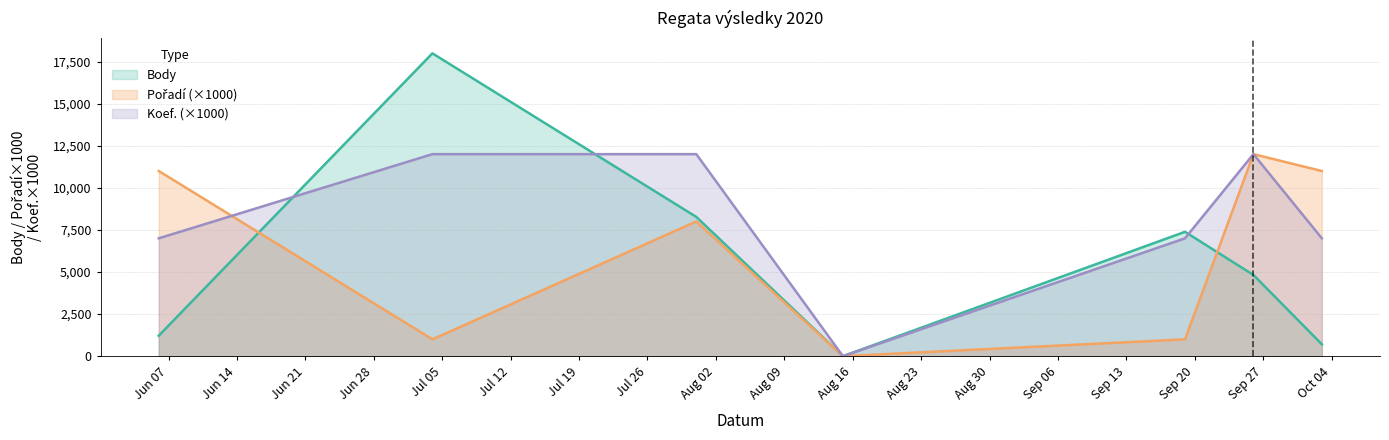

What is the value of the Koef. point at the 7th from the left?

7